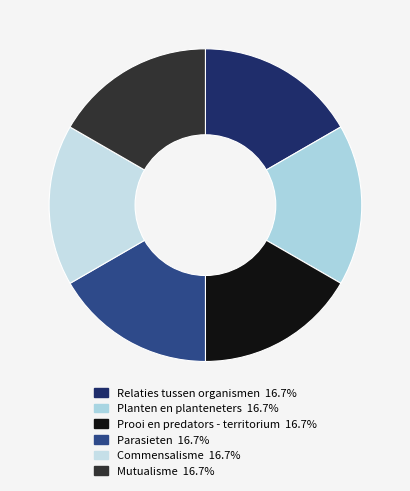

To the nearest percent, what is the combined percentage of Planten en planteneters and Parasieten?

33%